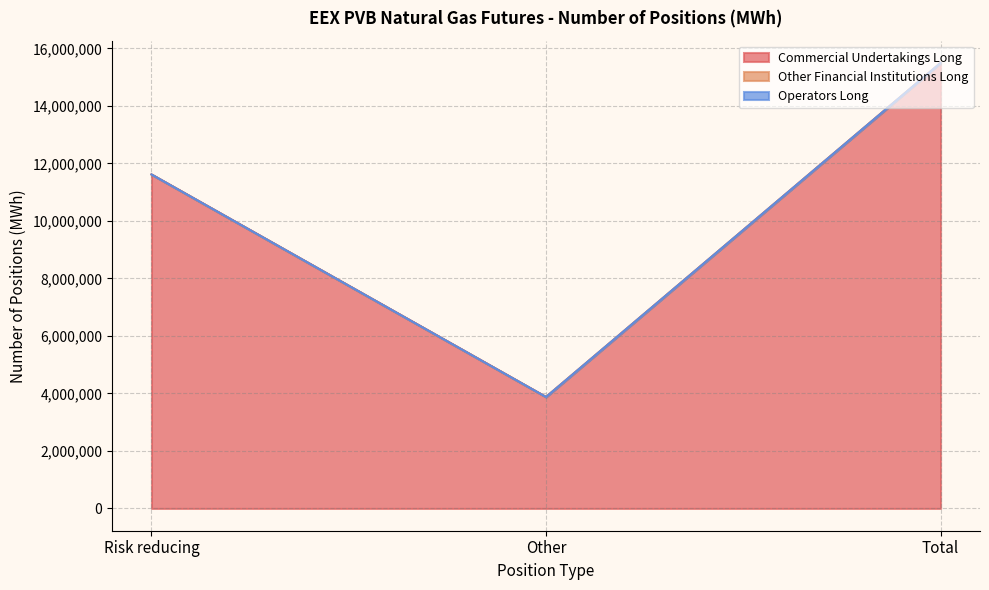

At how many categories does at least one series exceed 14889667?

1